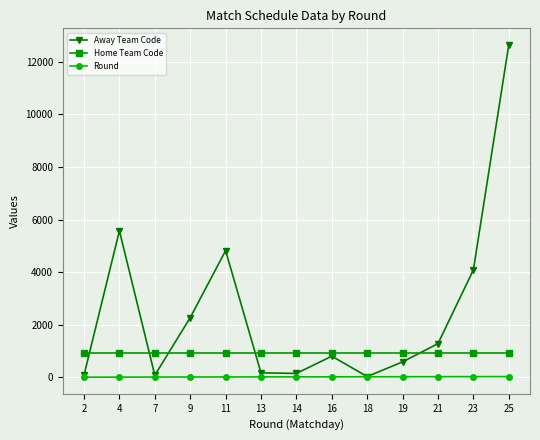

At which category does Away Team Code reach its first local valley?

7